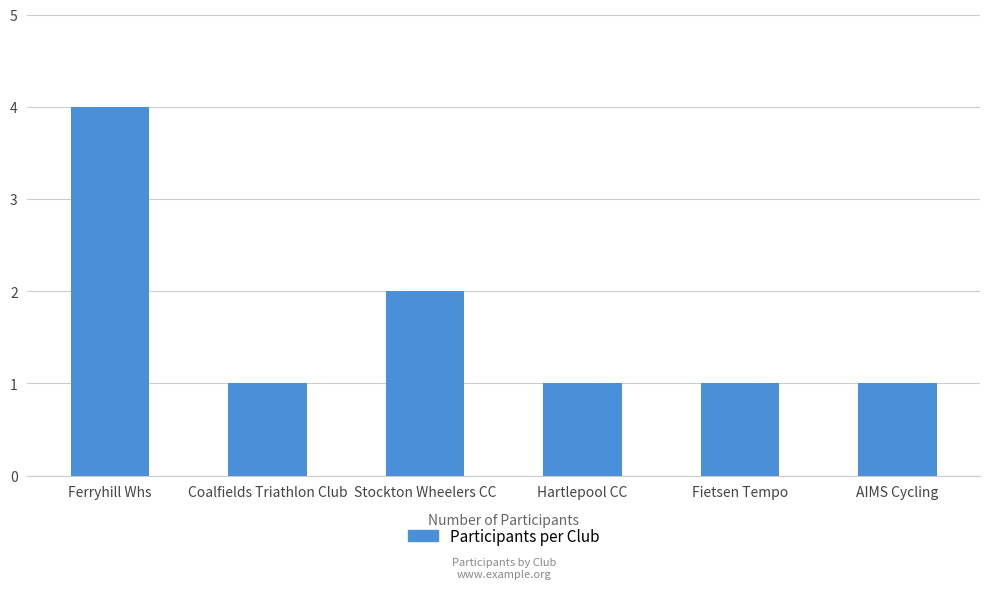

What position from the right is AIMS Cycling?

1